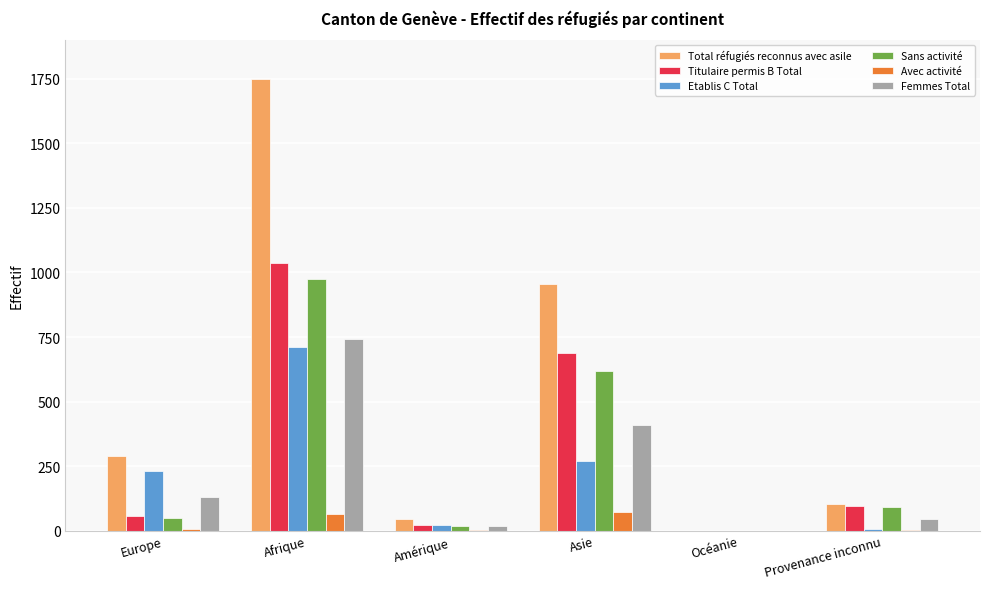

True or false: Titulaire permis B Total has a value of 0 at Océanie.

True